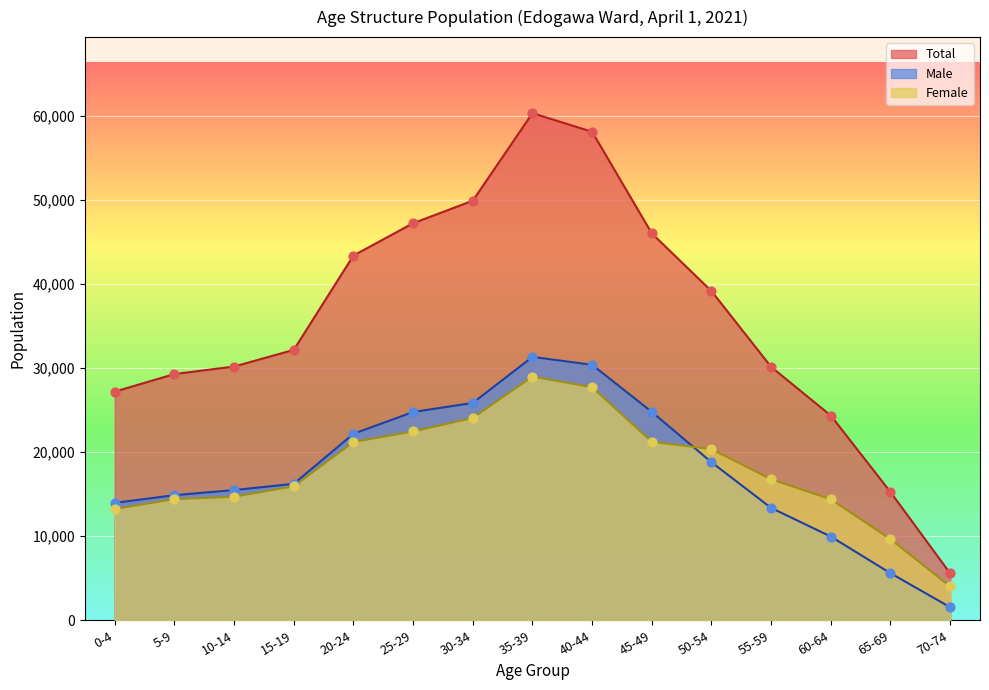

Which series has the largest total across all categories?

Total